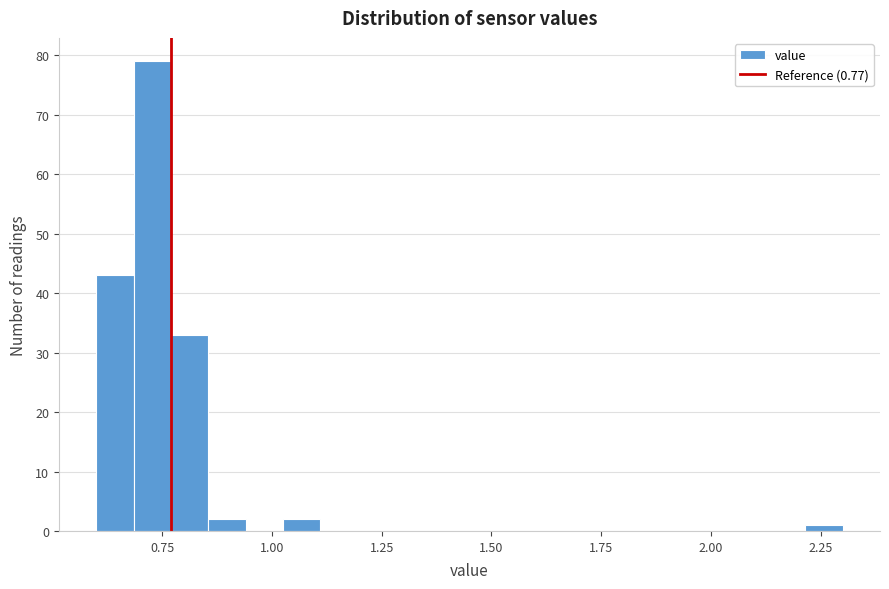

Around what value on the x-axis is the tallest bar? Give the approximate position of its centre, as read against the axis.

0.75